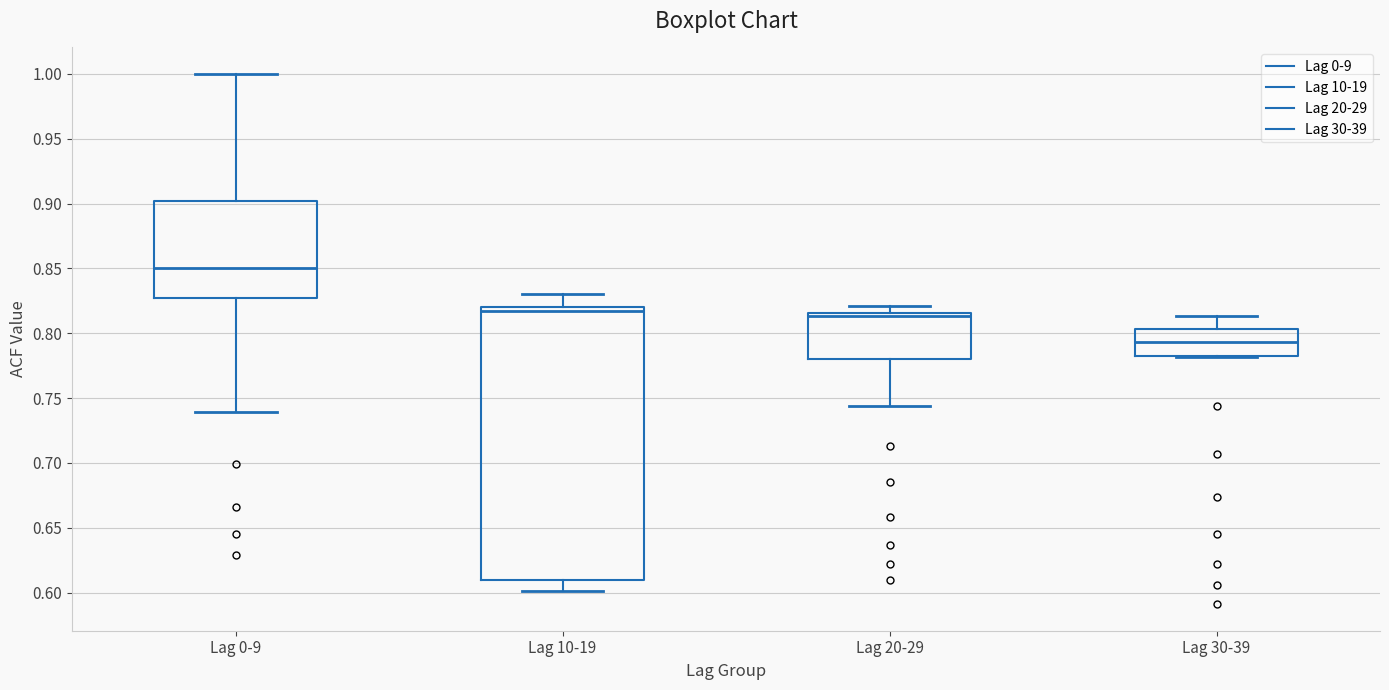

Where does the lower whisker of the box for Lag 0-9 end on the y-axis? The values are not printed on the chart, so give them approximately, as read against the axis.

0.740